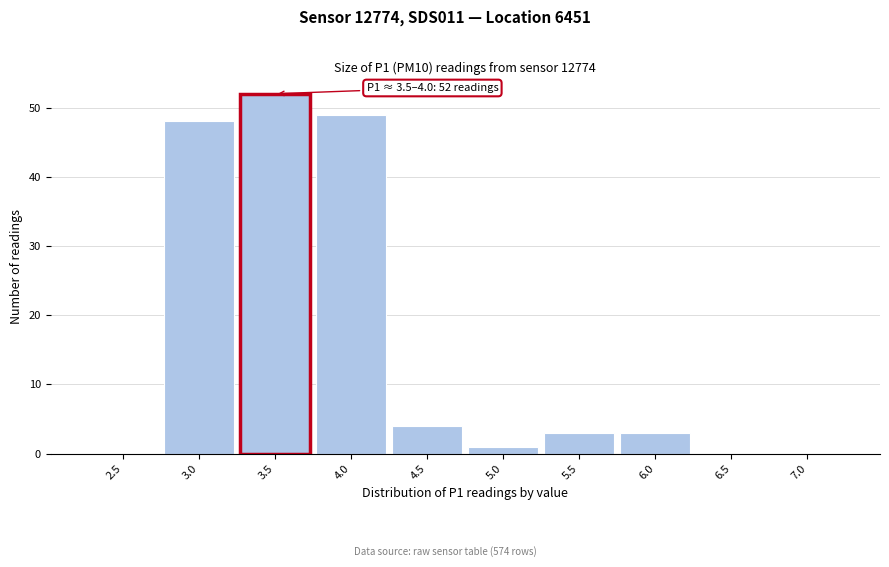

Reading left to right, what are all the values shown in this chart?

2.5=0	3.0=48	3.5=52	4.0=49	4.5=4	5.0=1	5.5=3	6.0=3	6.5=0	7.0=0